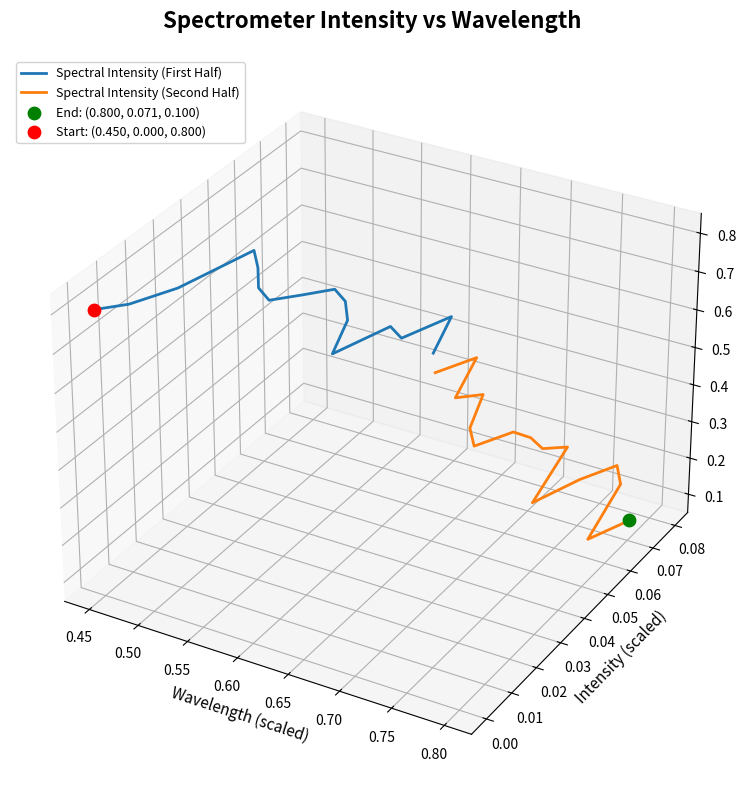

Is the value of Spectral Intensity (First Half) at 13 greater than the value of Spectral Intensity (Second Half) at 0.45?

Yes